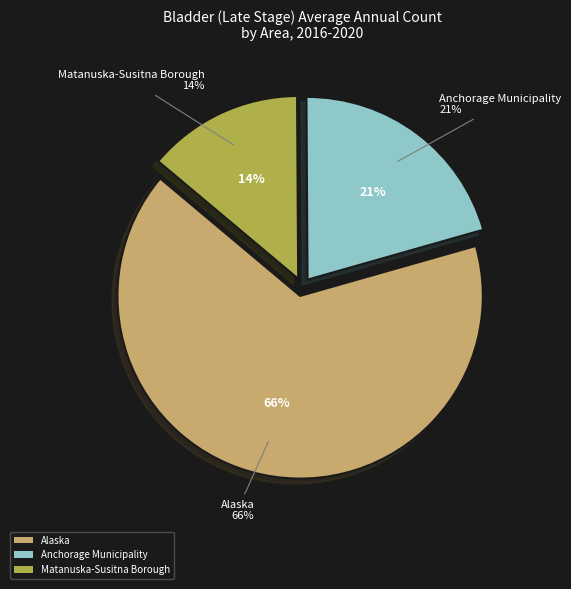

What is the smallest slice in the pie chart?

Matanuska-Susitna Borough